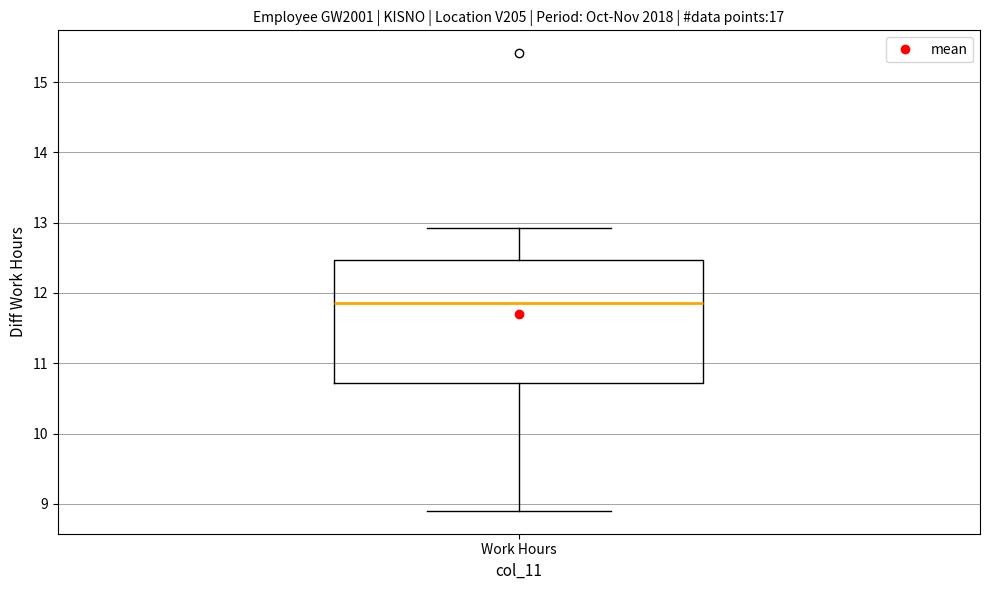

Read this box plot against the y-axis: the position of the median line, the range covered by the box, and the ends of both whiskers. The values are not printed on the chart, so give them approximately, as read against the axis.

median 11.9, box 10.7 to 12.5, whiskers 8.9 to 12.9